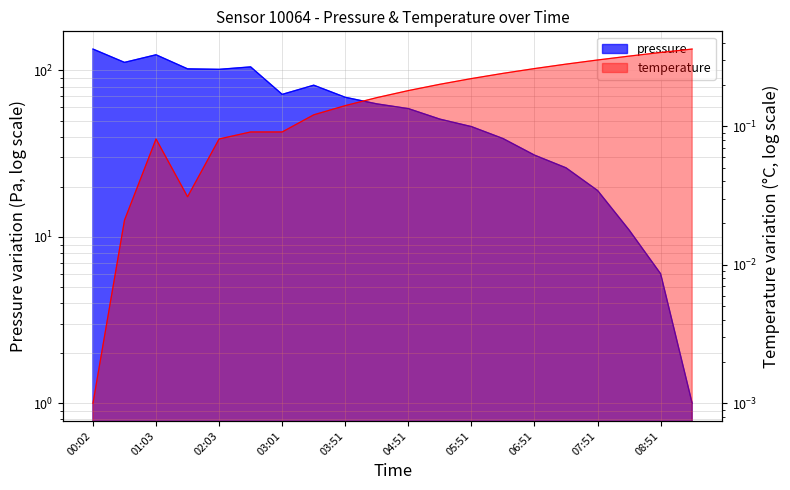

At how many categories does at least one series exceed 66?

9